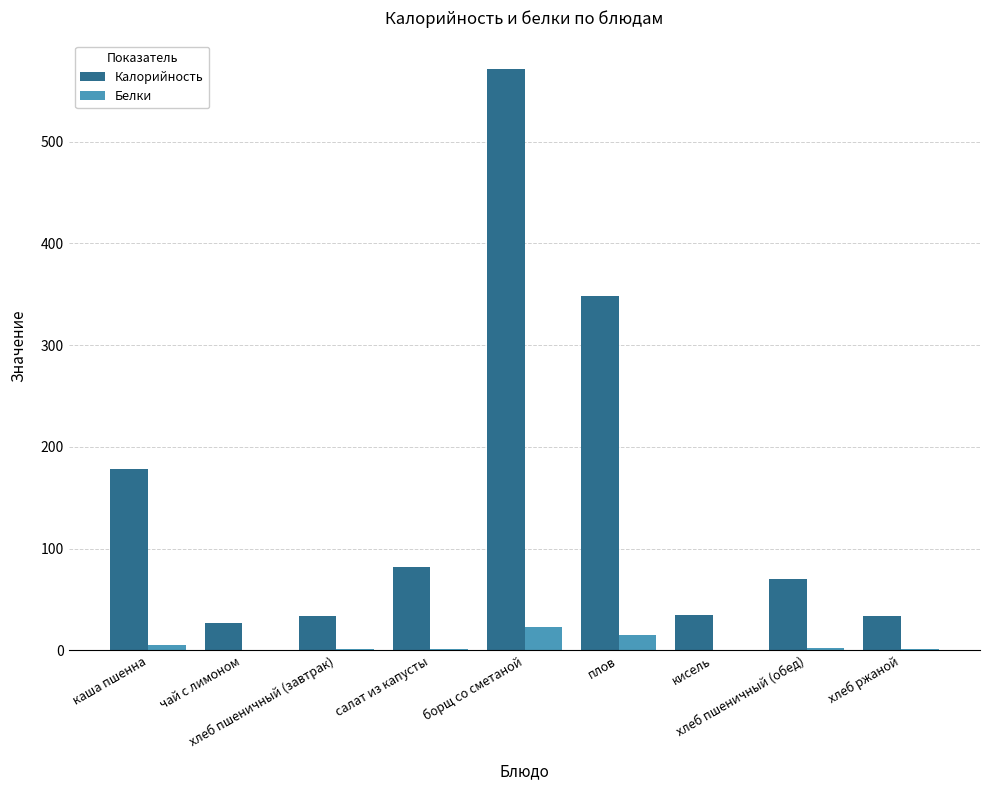

Are the bars horizontal?

No